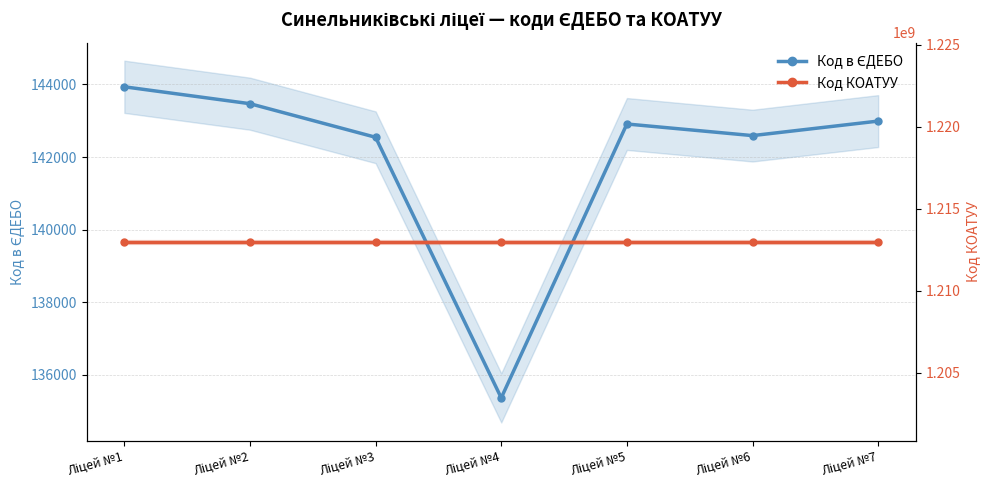

Is it true that Код в ЄДЕБО equals 143469 at Ліцей №2?

True